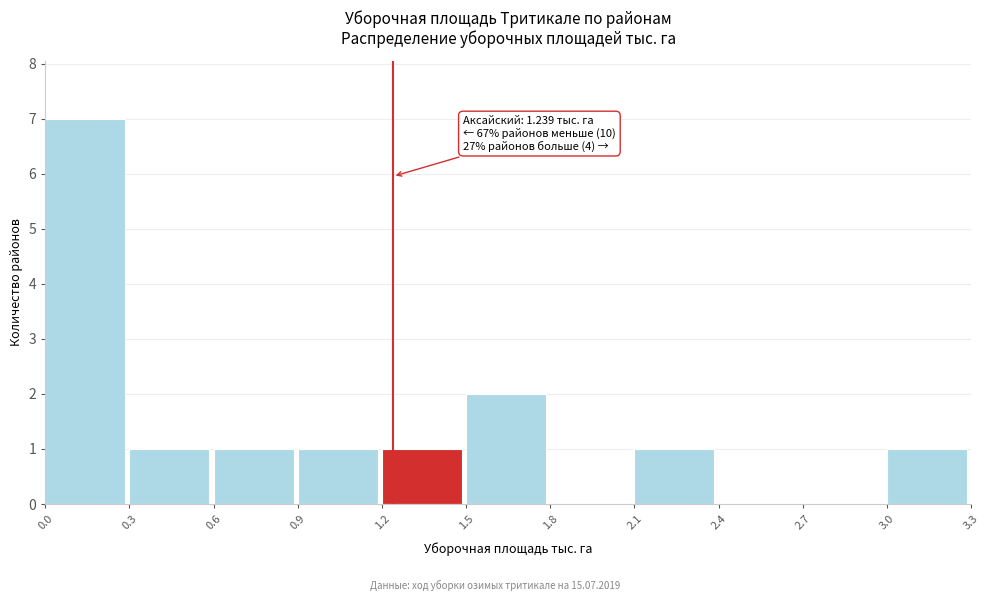

Which range on the x-axis has the tallest bar?

0.0 to 0.3